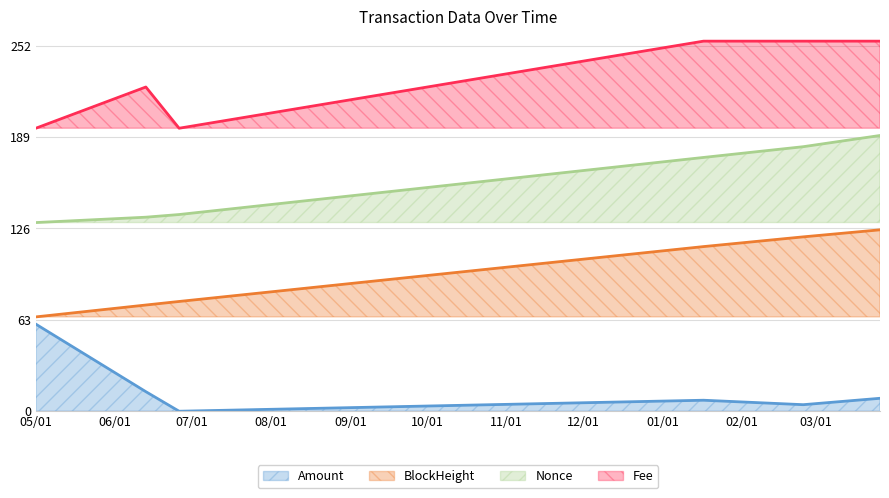

Which series has the largest total across all categories?

Fee